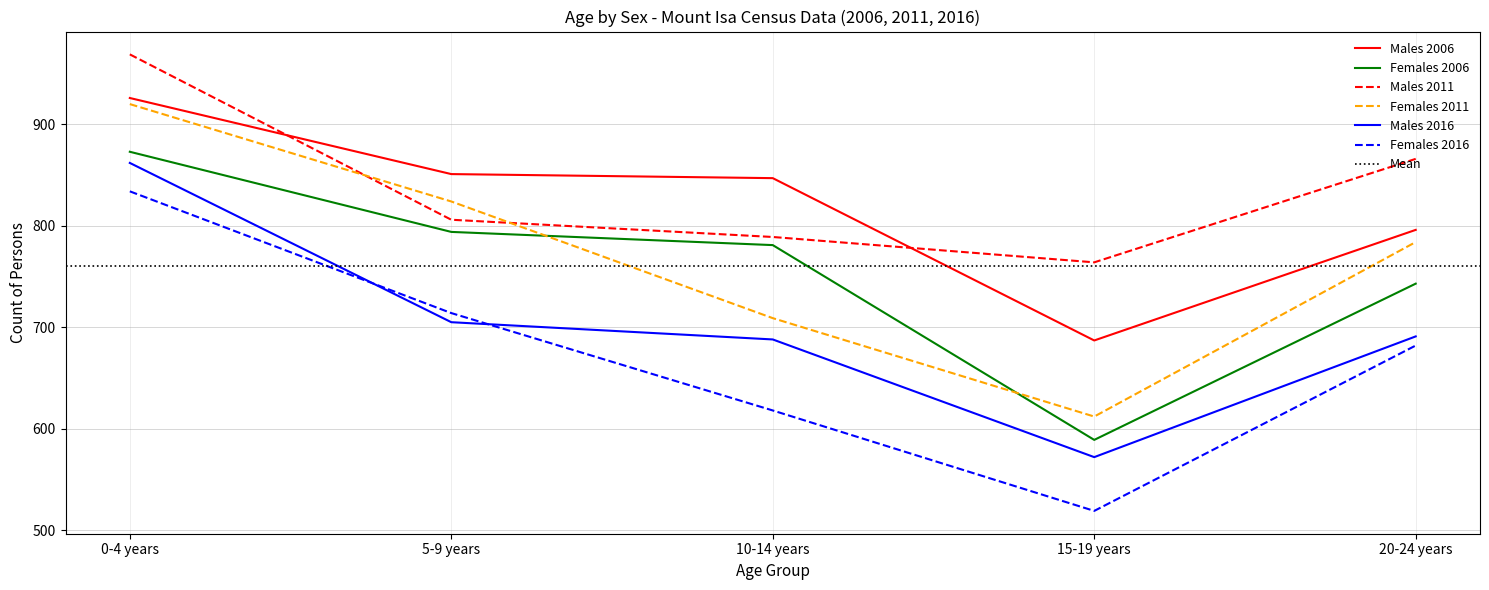

At which label is Females 2016 closest to 676?

20-24 years